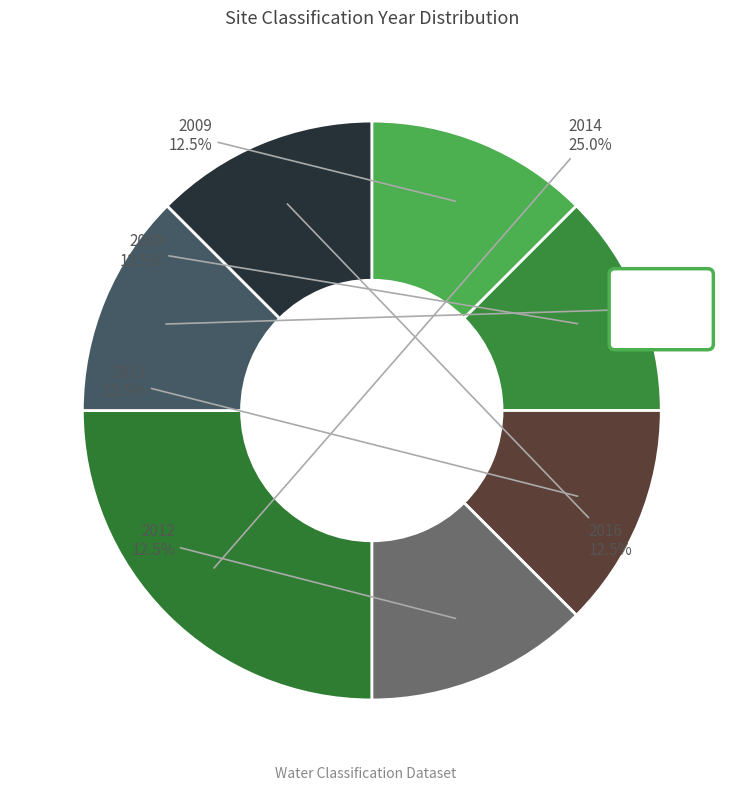

Rank the categories by value from lowest to highest.

2009, 2010, 2011, 2012, 2015, 2016, 2014